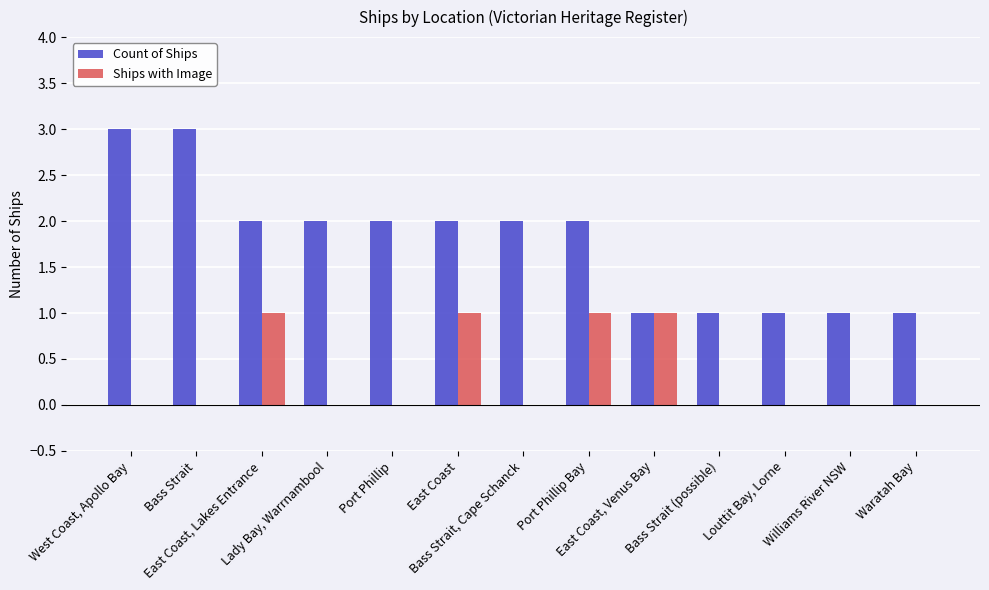

What is the spread (max minus min) of values at West Coast, Apollo Bay?

3